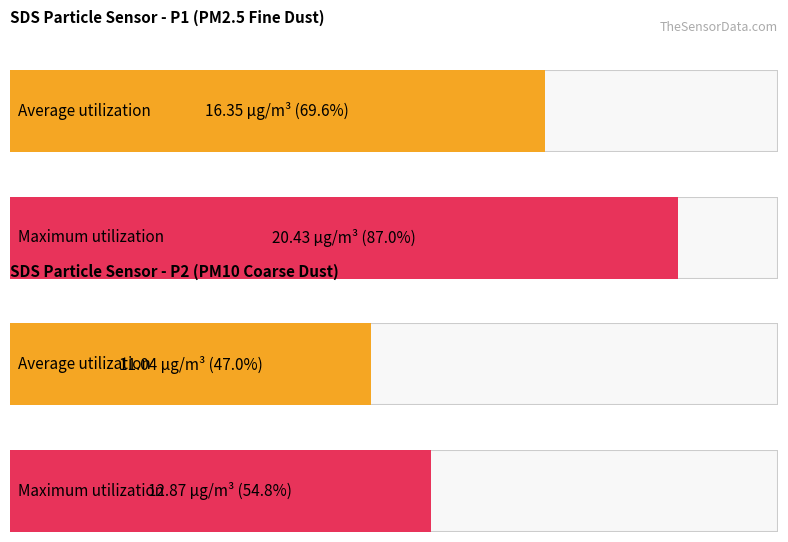

Is it true that SDS_P1 equals 28.8 at 01:27?

False